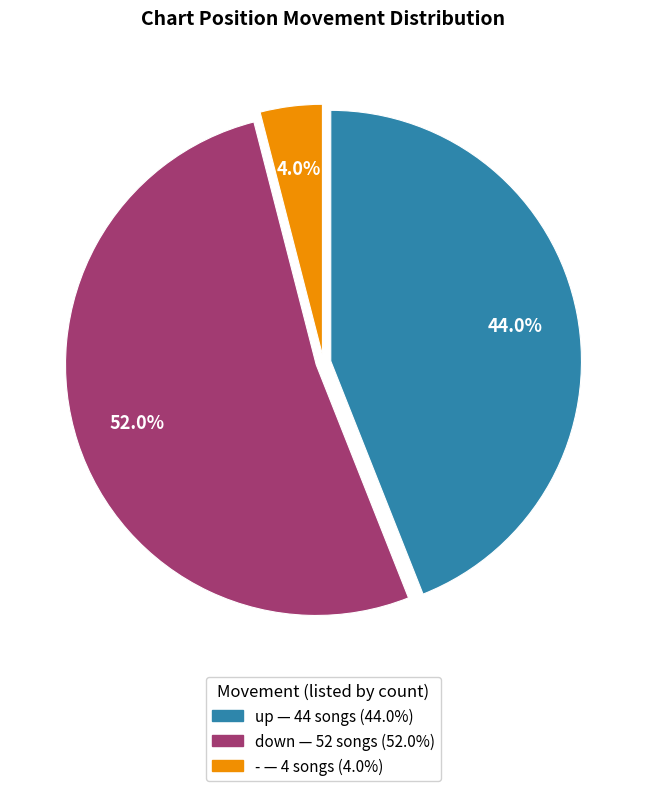

Is there any slice that represents more than half of the pie?

Yes